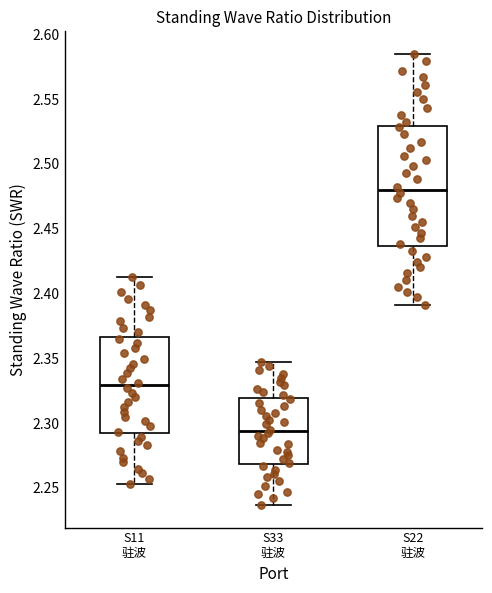

Which box is the tallest, from its lower edge to its upper edge?

S22 驻波